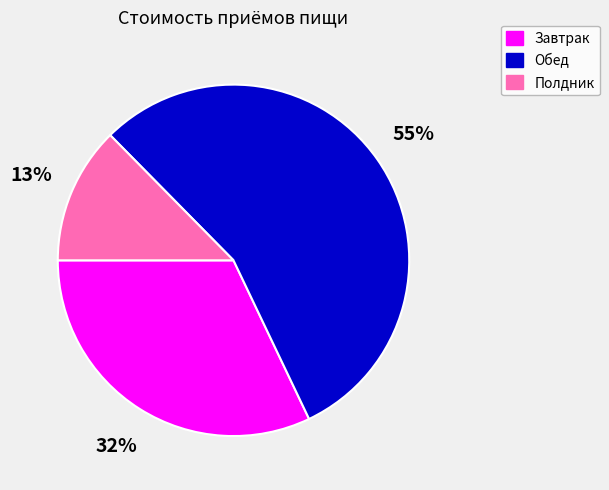

Count the number of slices in the pie.

3